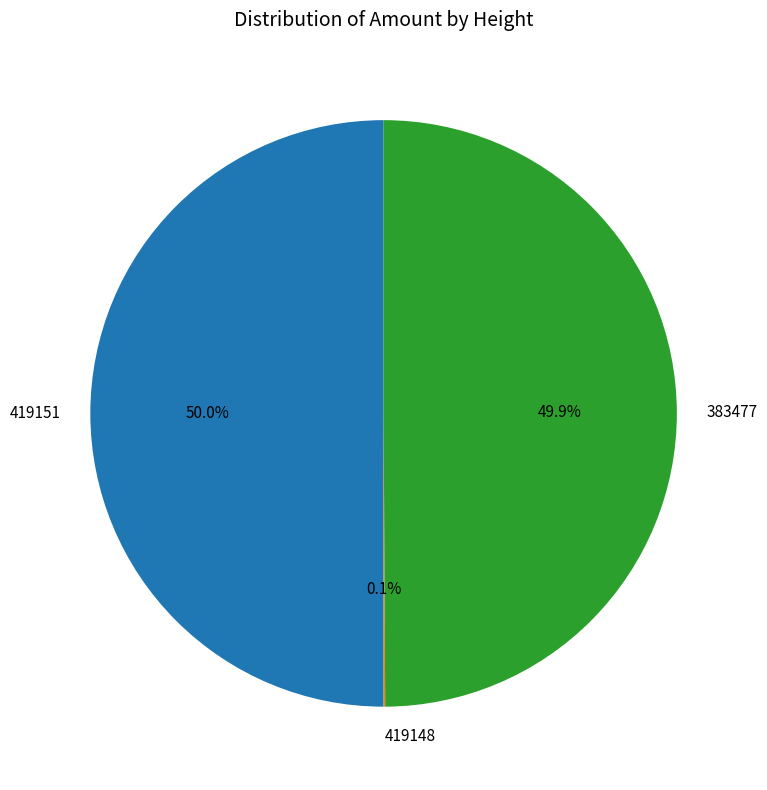

To the nearest percent, what percentage of the pie is 383477?

50%